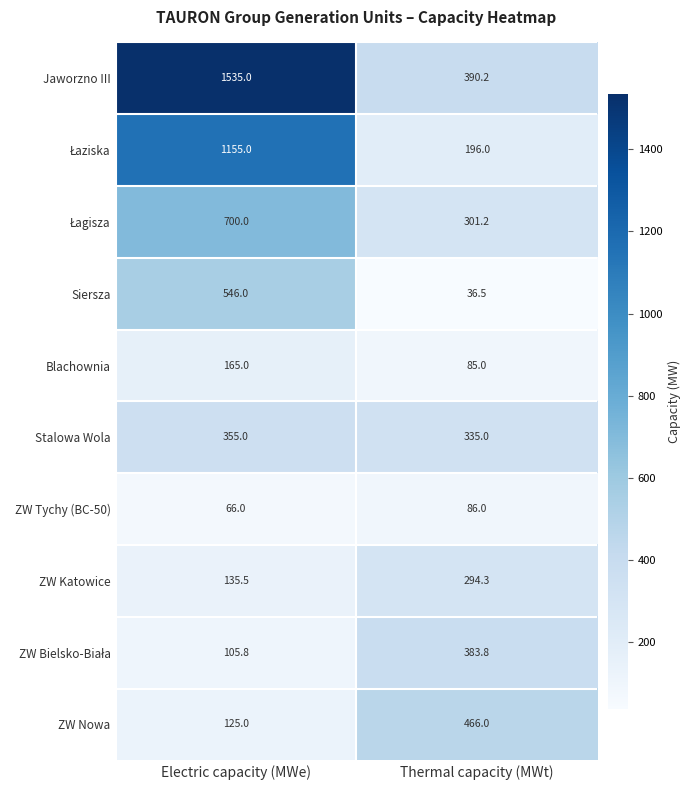

What is the sum of all ZW Katowice values?

429.8